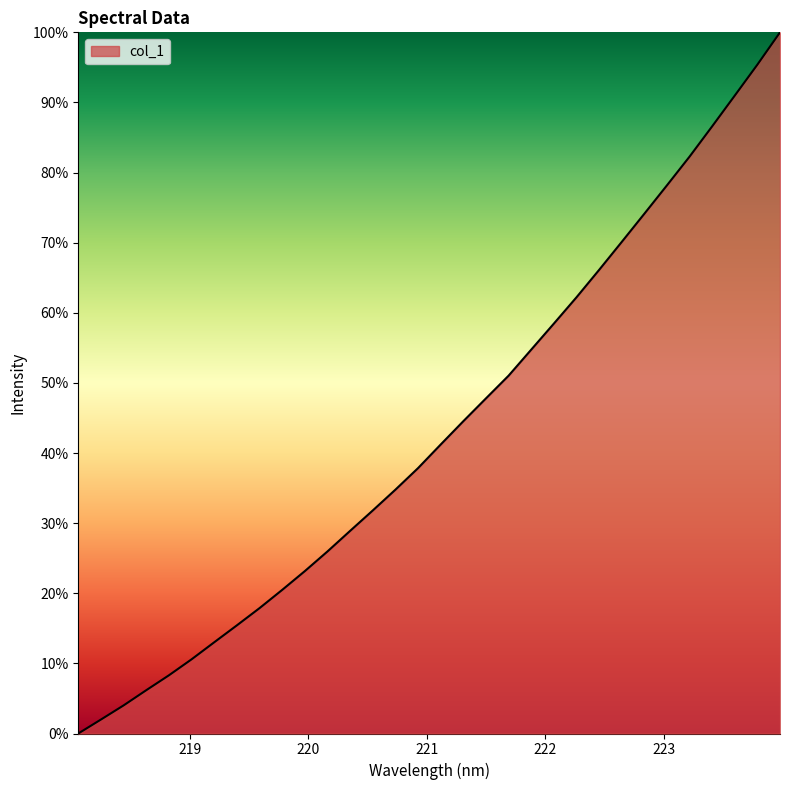

How many lines are shown in the chart?

1